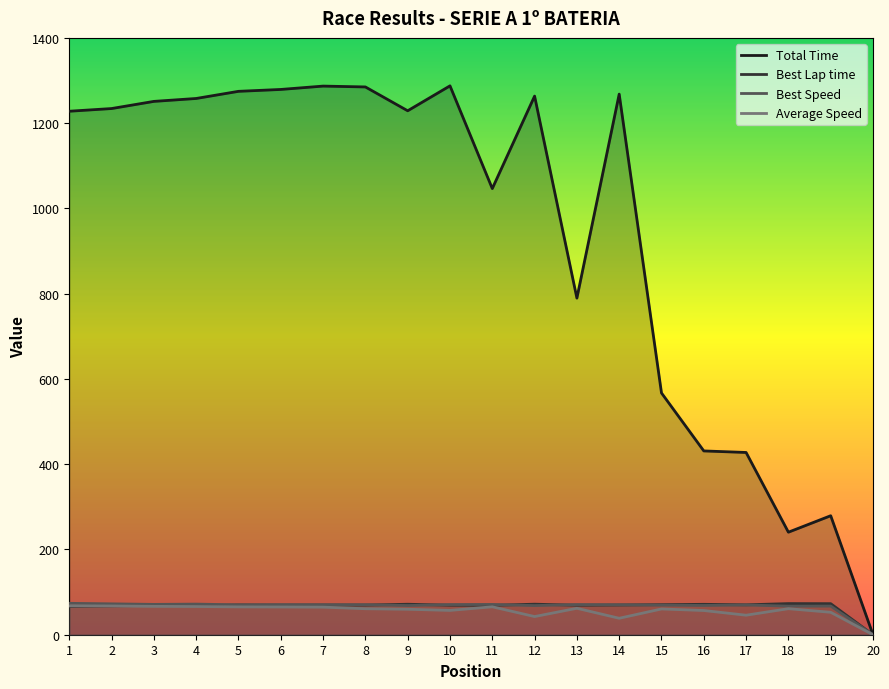

What is the value of the Average Speed point at the 5th from the left?

65.3